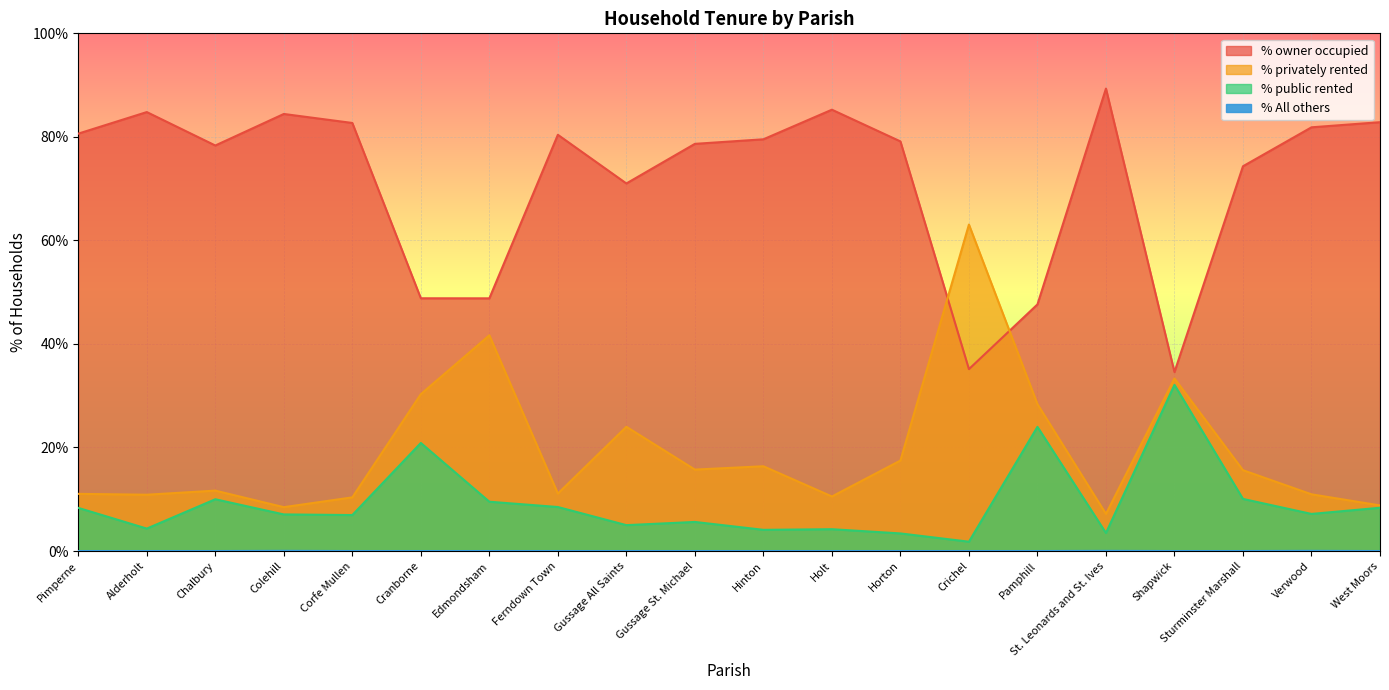

True or false: % public rented has more than 1 interior local peaks.

True